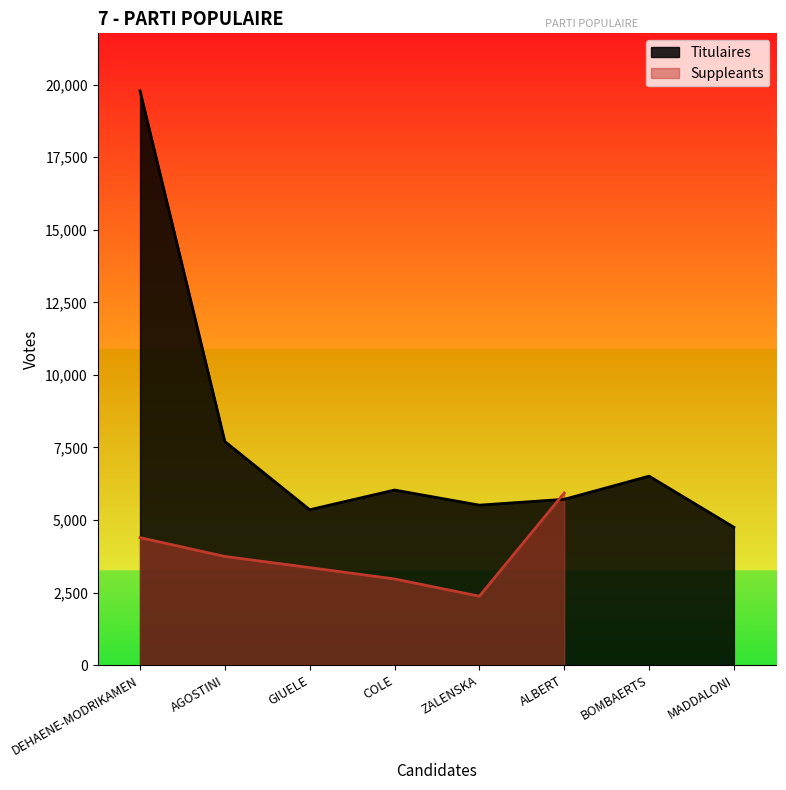

What is the label of the 7th point from the right?

AGOSTINI